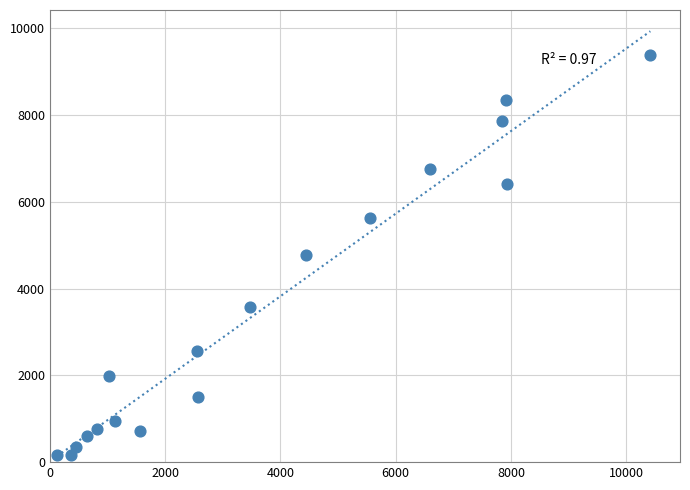

What is the range of Y values (max minus min)?

9218.5